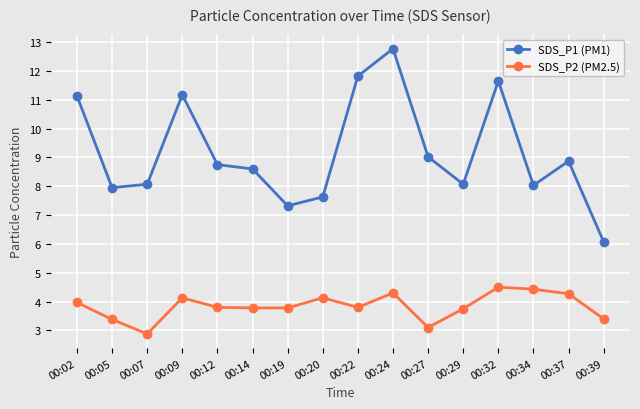

At which label does SDS_P1 (PM1) first exceed 8?

00:02